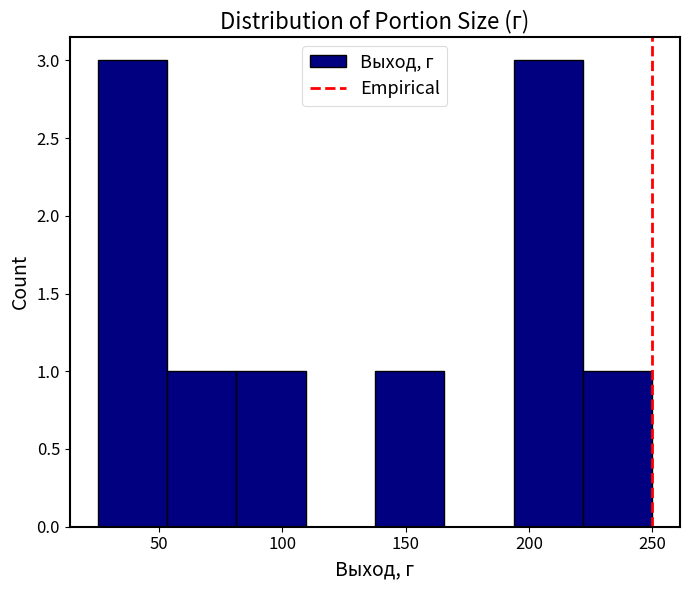

Reading left to right, transcribe this chart: for each bar, give the range it covers on the x-axis and its height. Neither the bar edges nor the heights are printed on the chart, so give them approximately, as read against the axes.

25 to 55: 3
55 to 80: 1
80 to 110: 1
110 to 140: 0
140 to 165: 1
165 to 195: 0
195 to 220: 3
220 to 250: 1